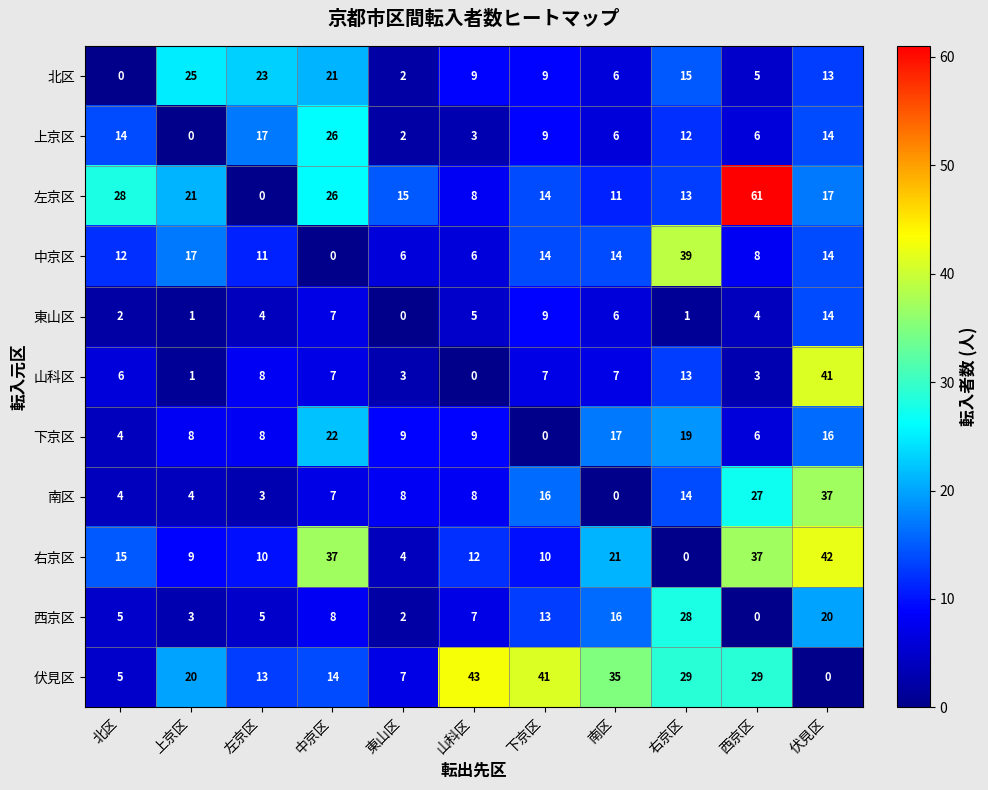

Which series has the widest spread of values?

左京区